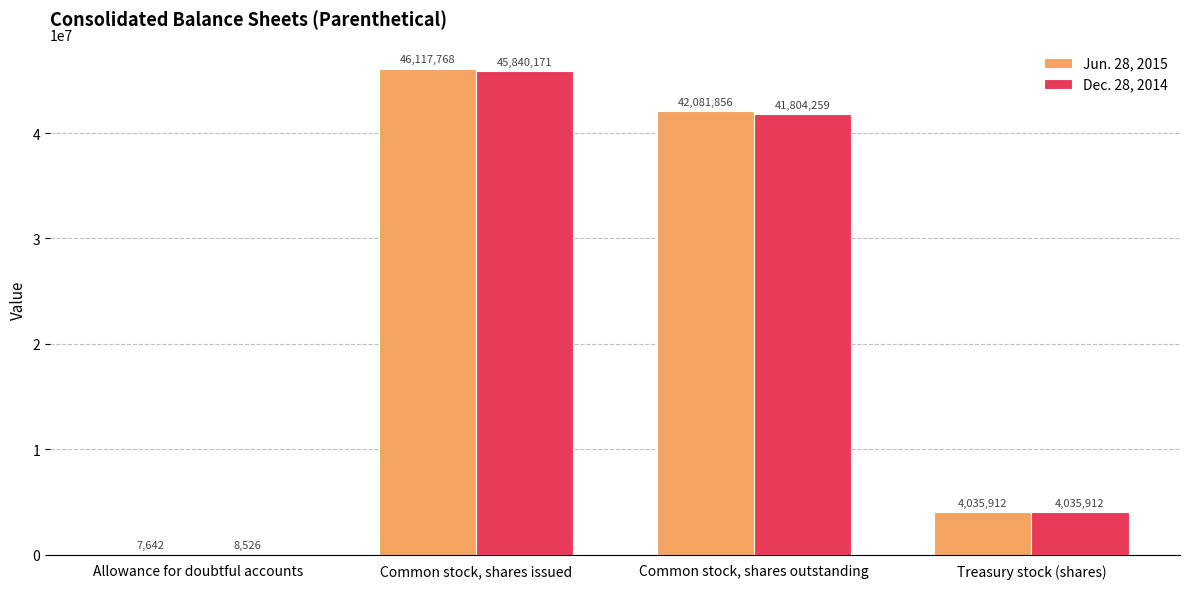

Between Allowance for doubtful accounts and Treasury stock (shares), which series saw the biggest shift?

Jun. 28, 2015